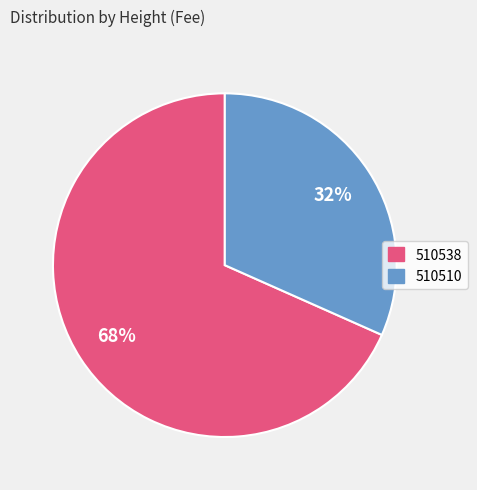

Which slice is the largest?

510538